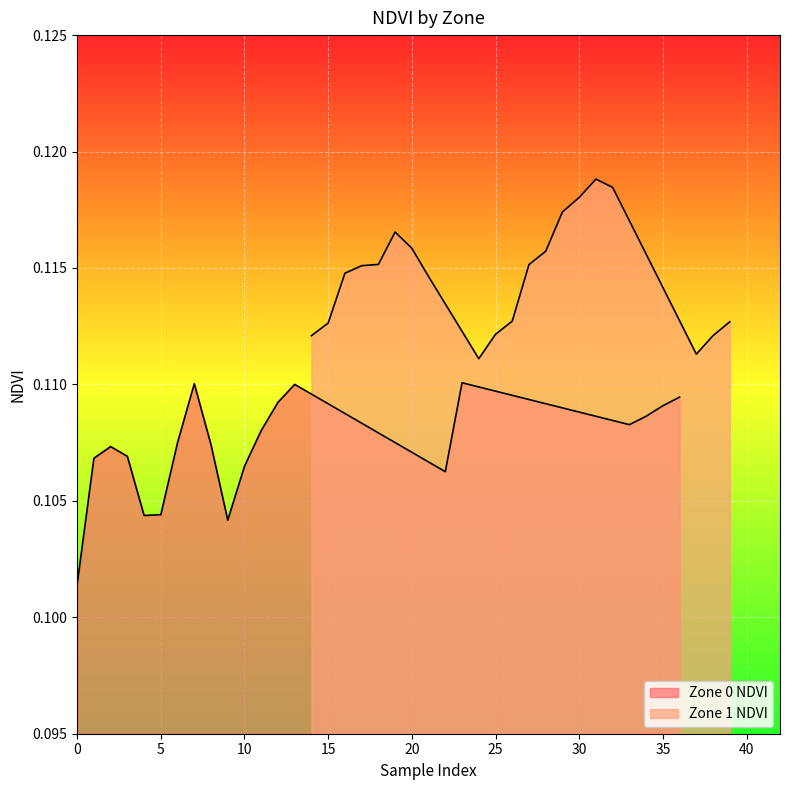

True or false: Zone 1 NDVI and Zone 0 NDVI cross at least once.

False